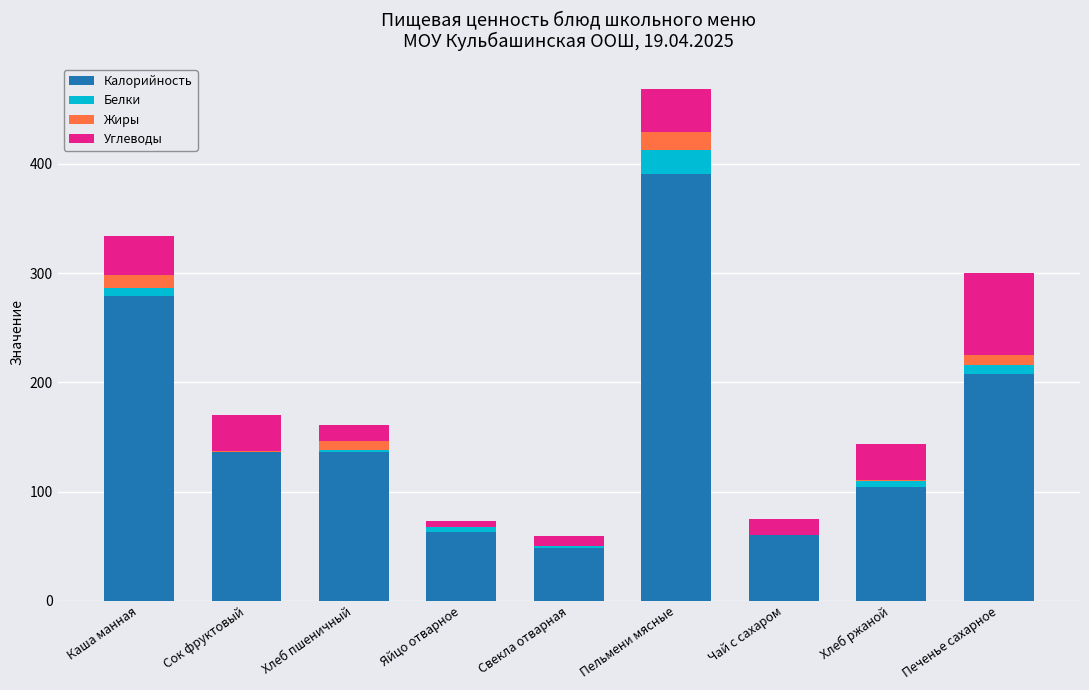

At which label is Калорийность closest to 219?

Печенье сахарное